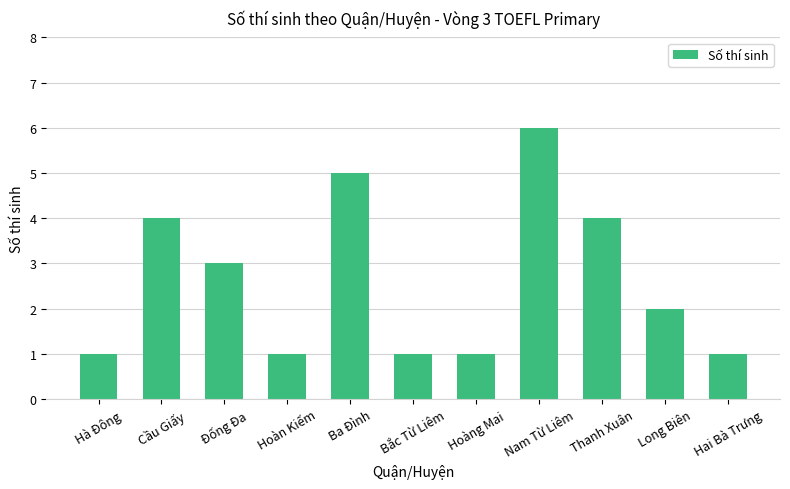

What value does the data have at Hà Đông?

1